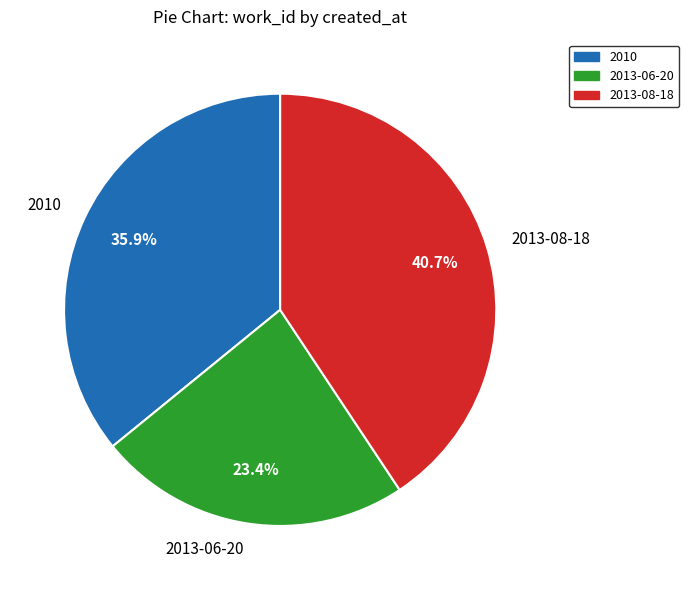

To the nearest percent, what is the difference between the 2013-06-20 and 2013-08-18 slice percentages?

17%